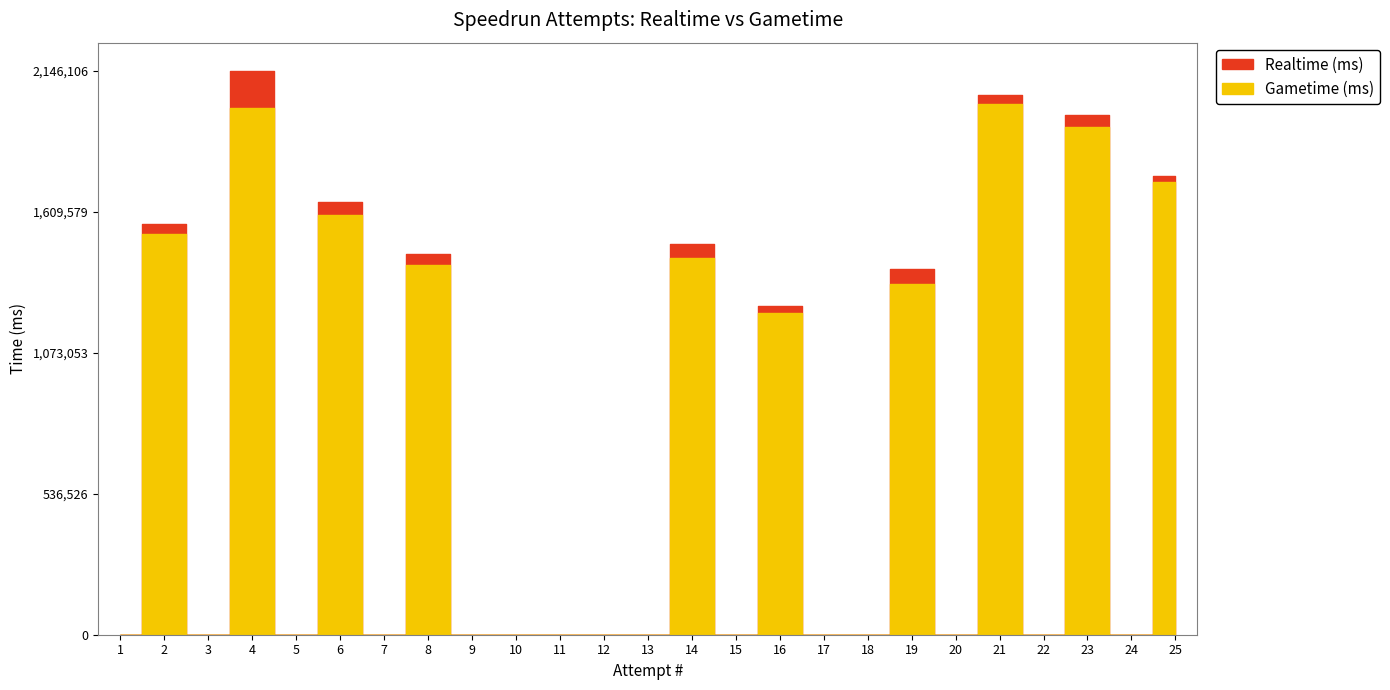

At which category is the sum across all series the highest?

4